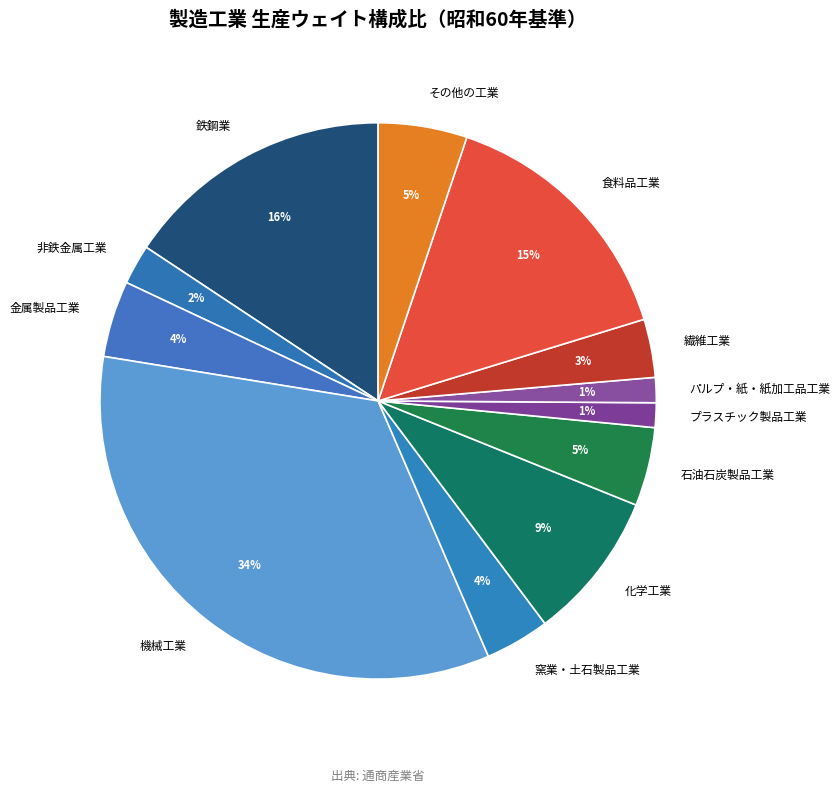

Which has a higher value, その他の工業 or パルプ・紙・紙加工品工業?

その他の工業